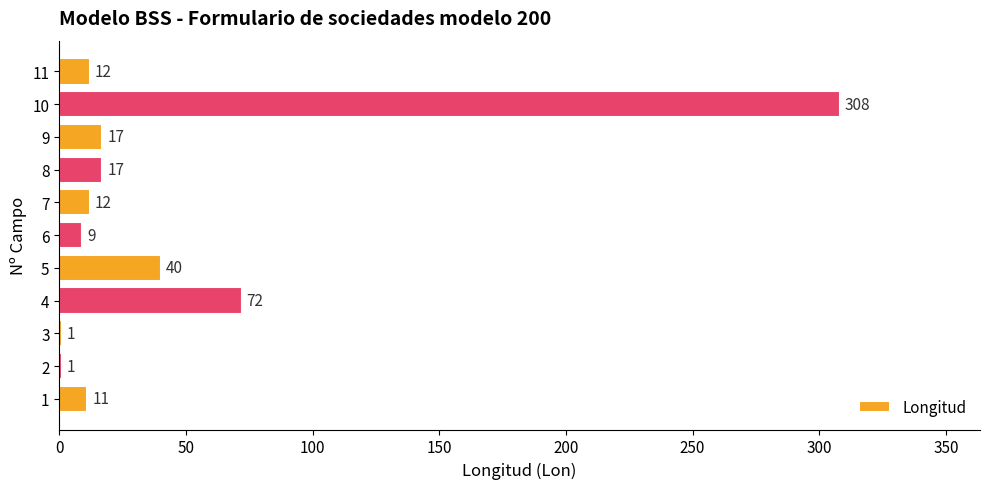

Reading top to bottom, transcribe all the data shown in this chart.

11=12	10=308	9=17	8=17	7=12	6=9	5=40	4=72	3=1	2=1	1=11